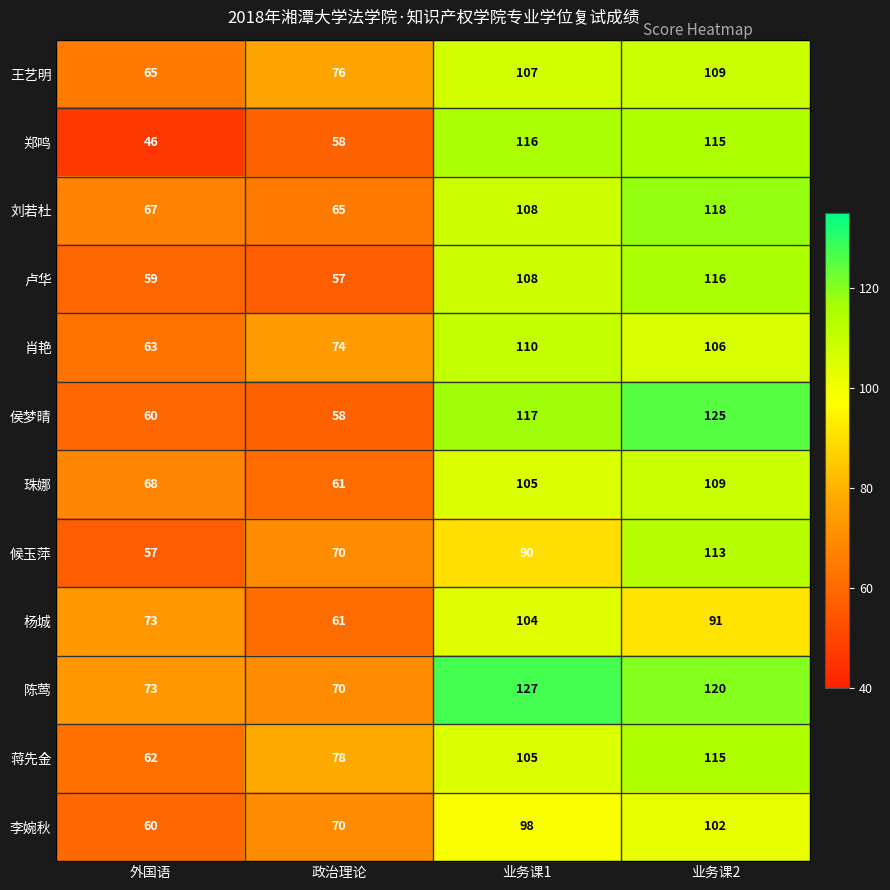

Which series has the largest range (max minus min)?

郑鸣